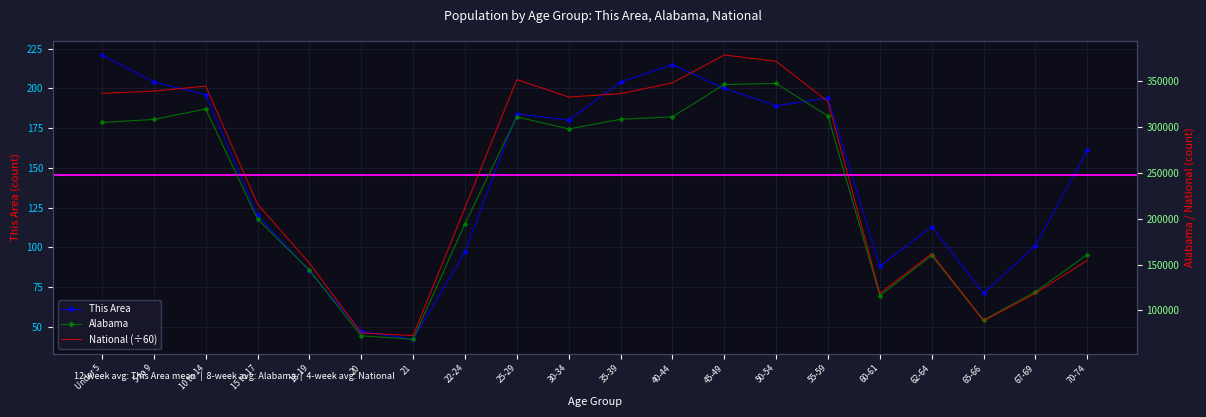

What is the difference between the maximum and minimum values in the This Area series?

179